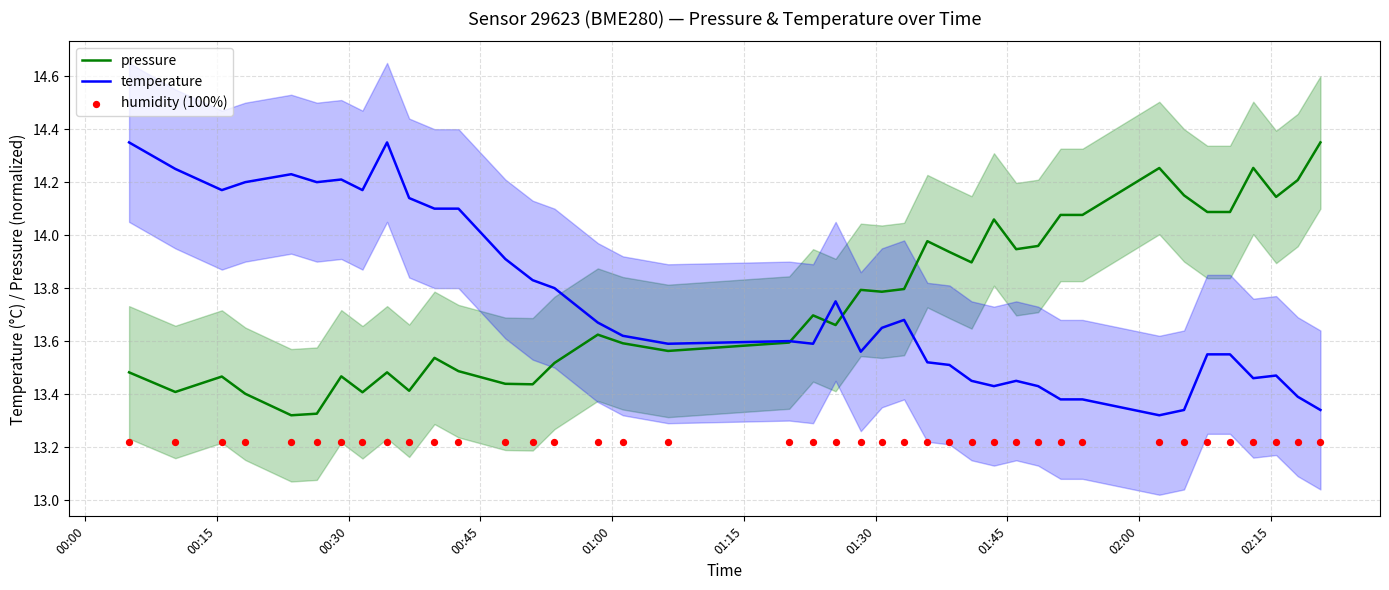

Is the value of temperature at 39 greater than the value of humidity (100%) at 26?

Yes